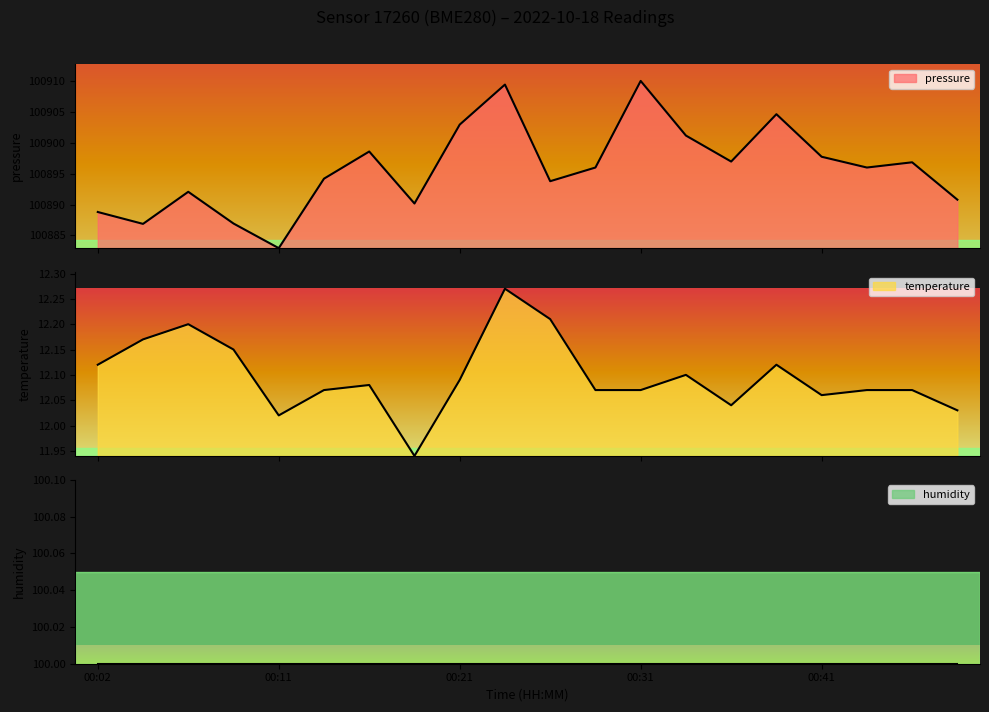

What is the total value across all series at 00:31?

100922.2